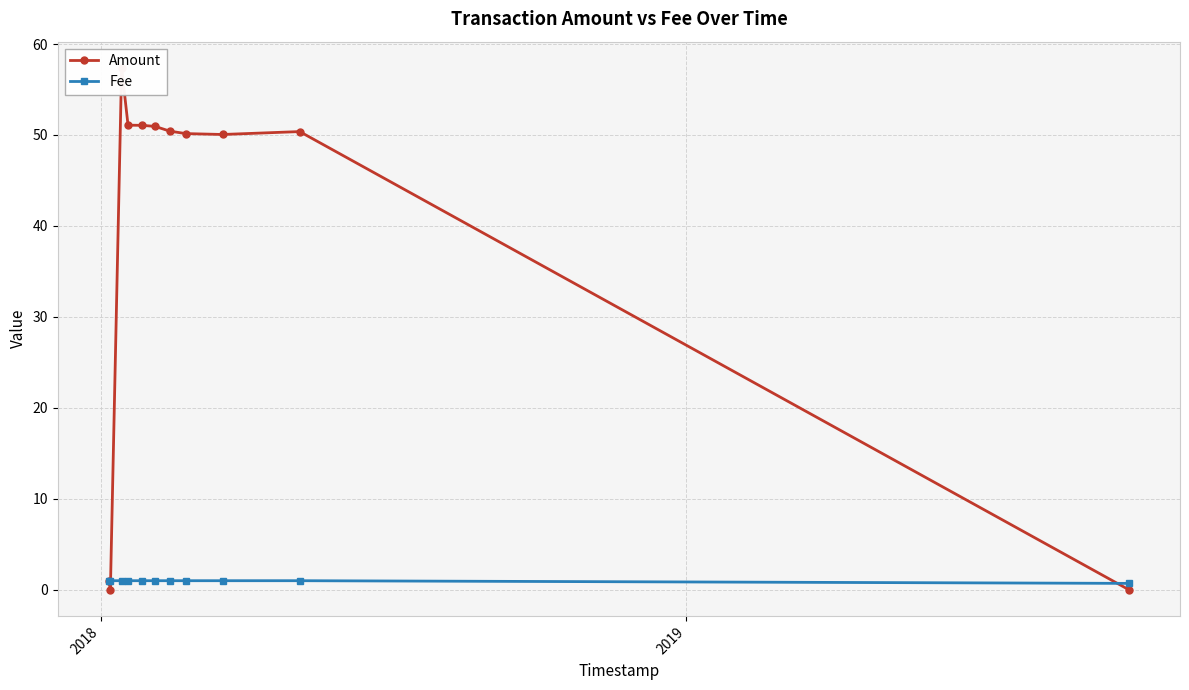

What is the highest value of the Amount series?

57.4